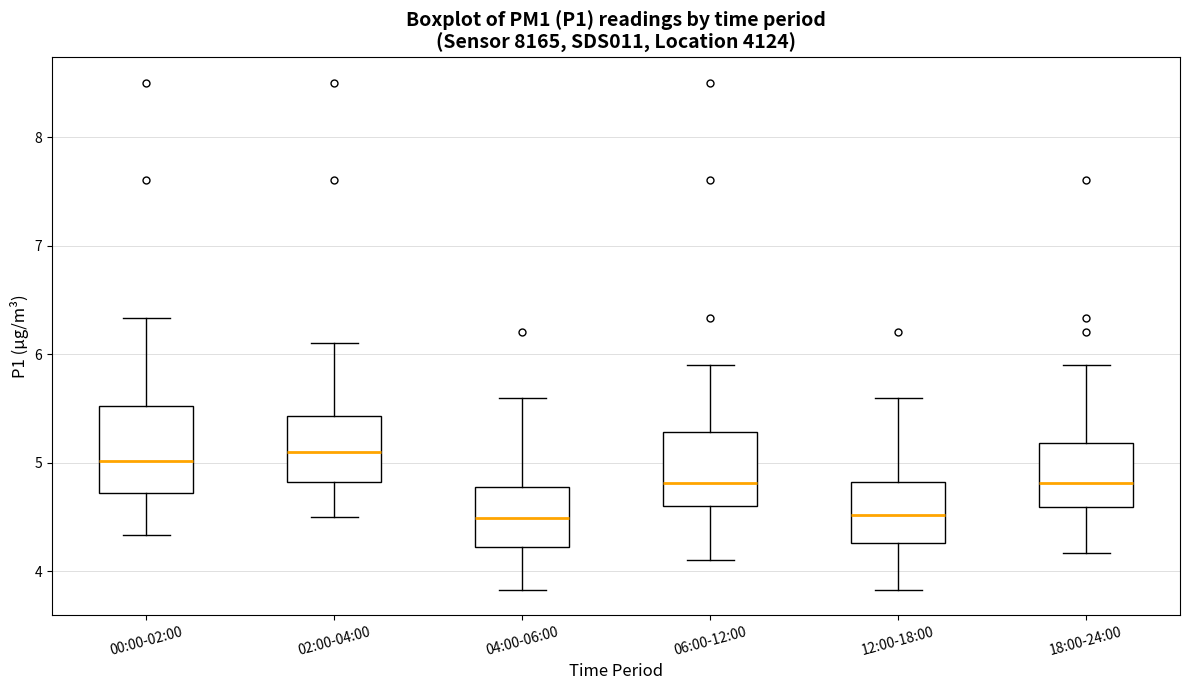

Which box is the tallest, from its lower edge to its upper edge?

00:00-02:00